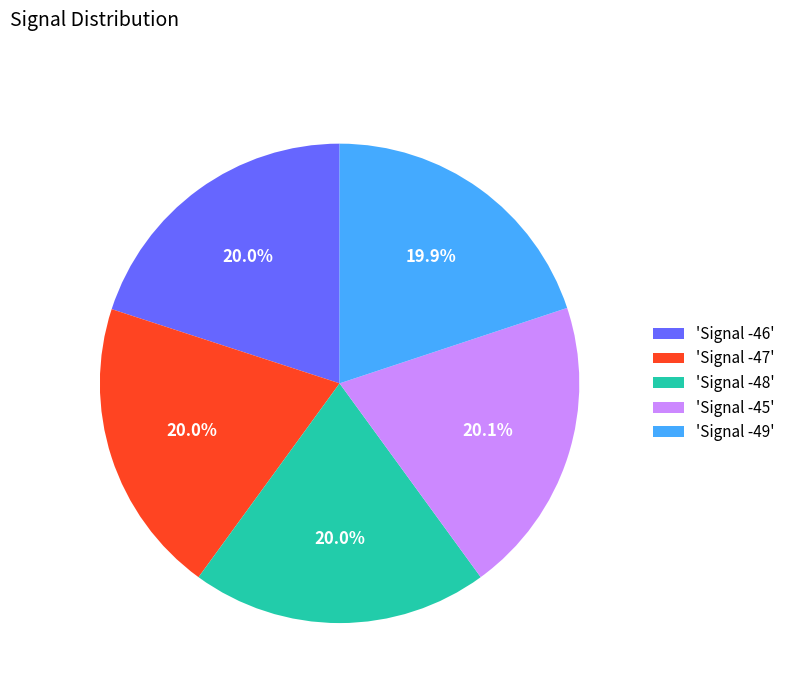

Does any single category account for the majority?

No